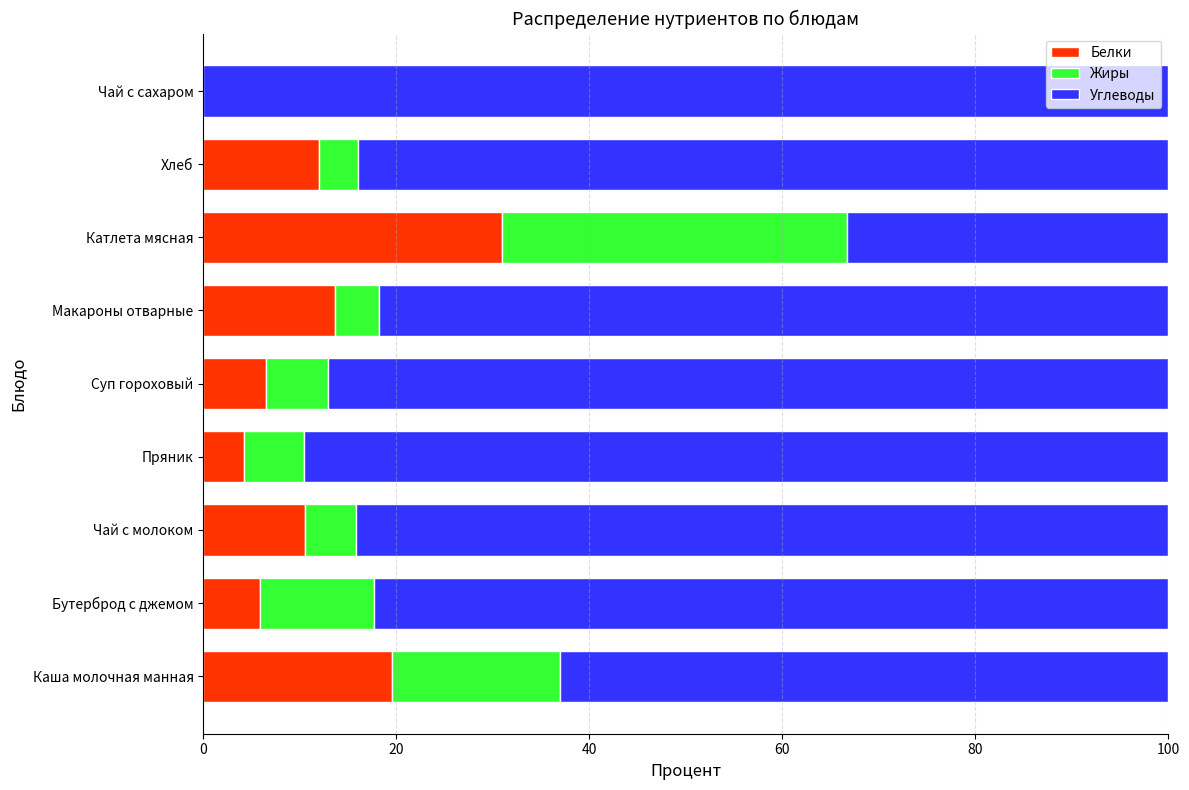

What is the total value across all series at Суп гороховый?

100.0